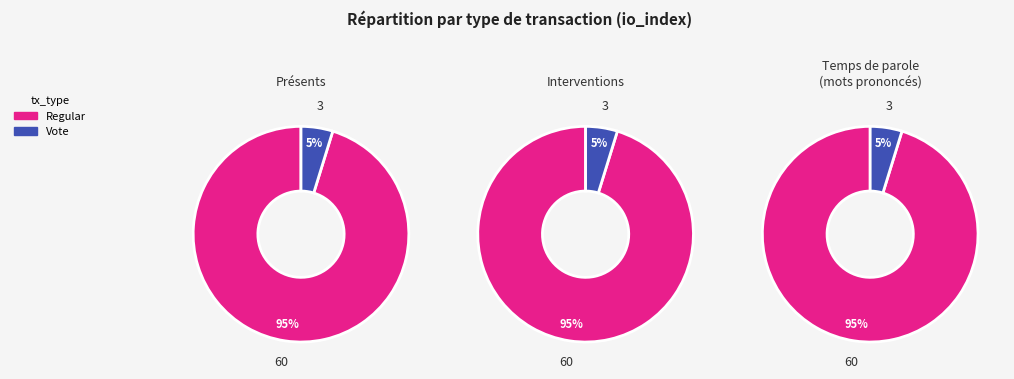

What percentage is the io_index slice, to the nearest percent?

95%